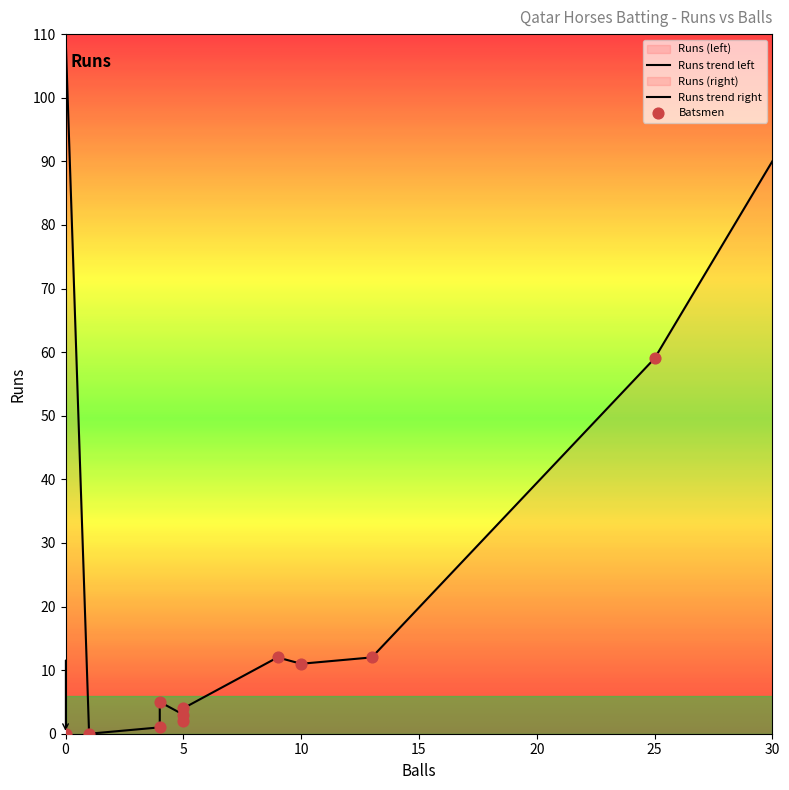

Which series contains the lowest Y value?

Runs